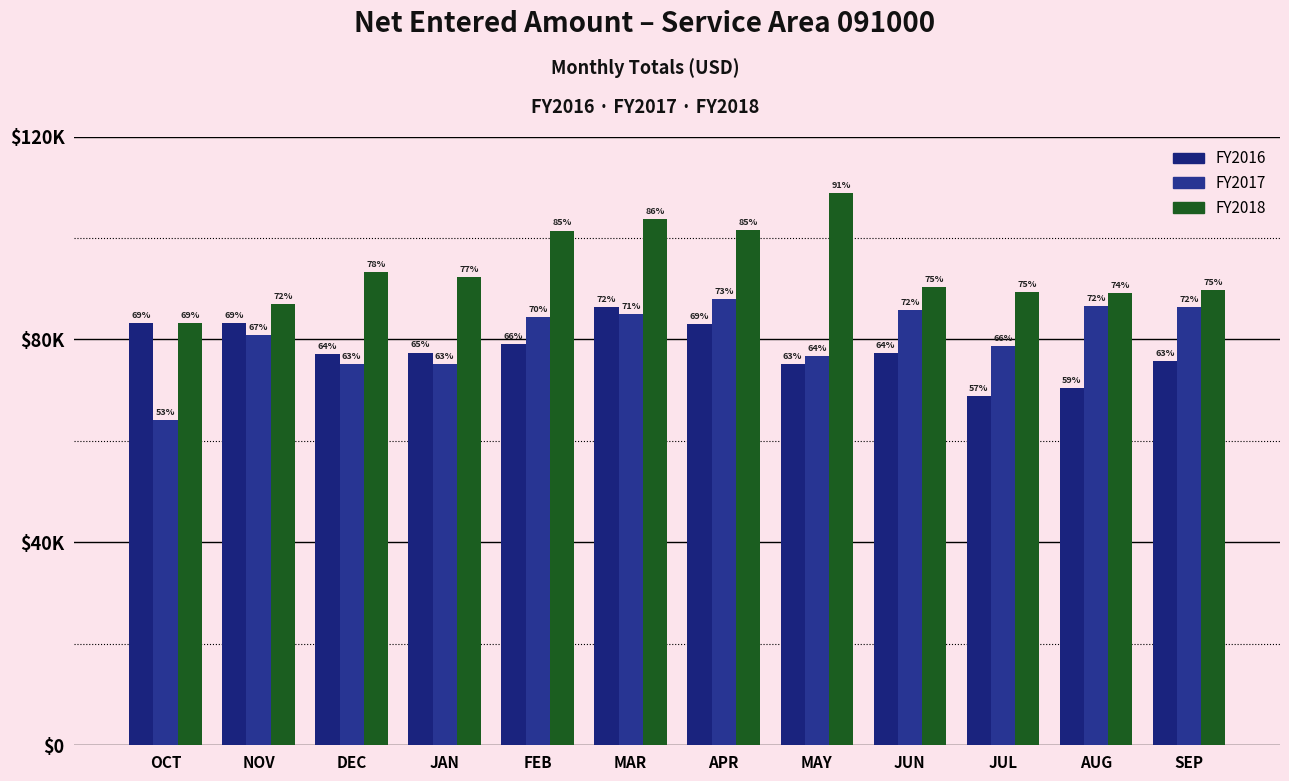

Are the bars horizontal?

No